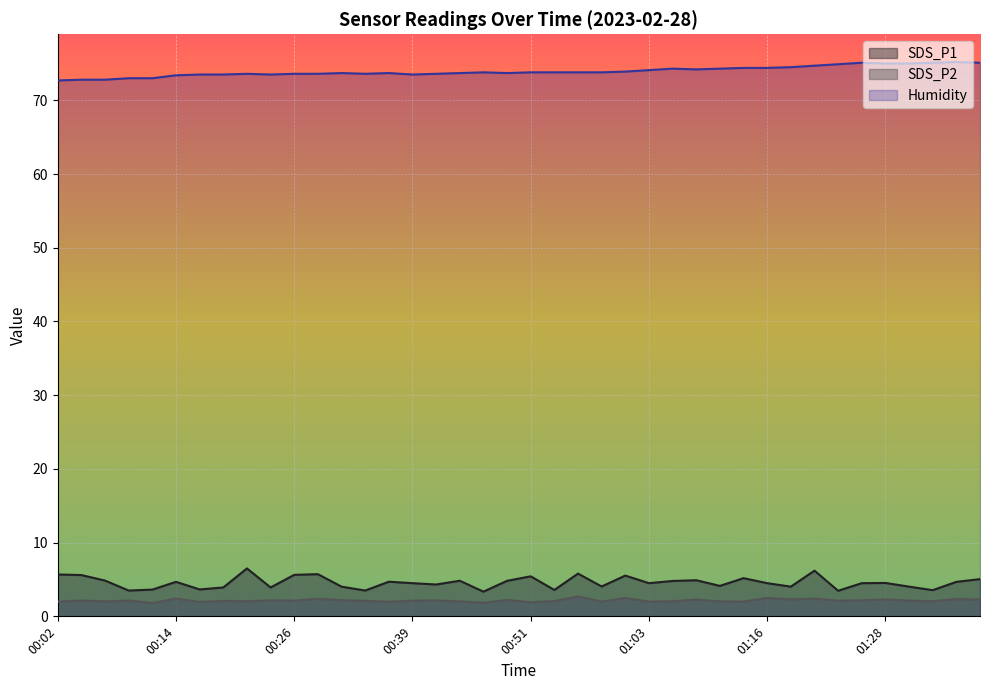

How many lines are shown in the chart?

3